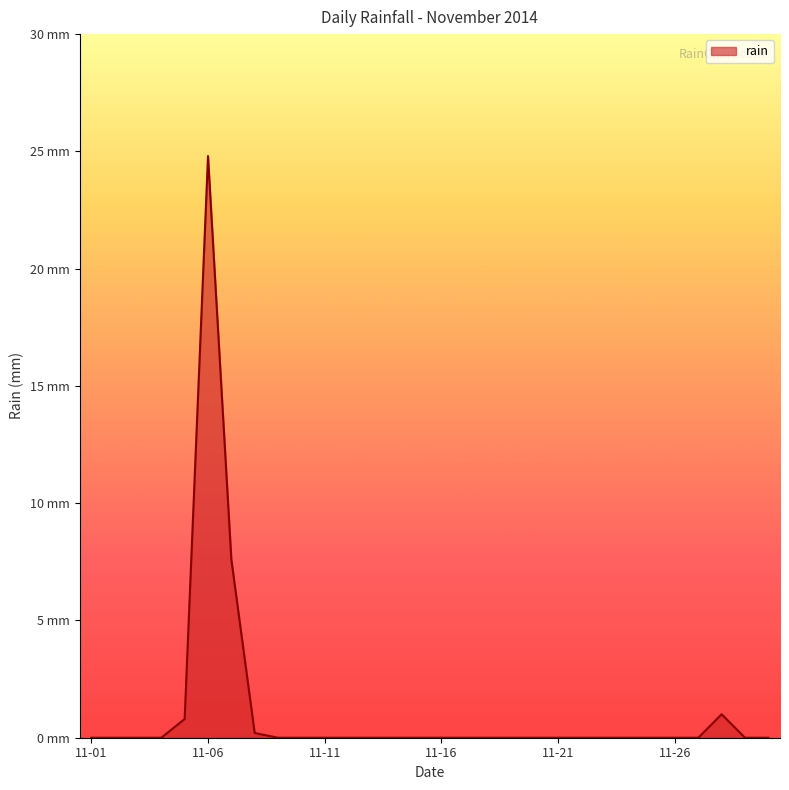

Which category has the lowest value across all series?

11-01